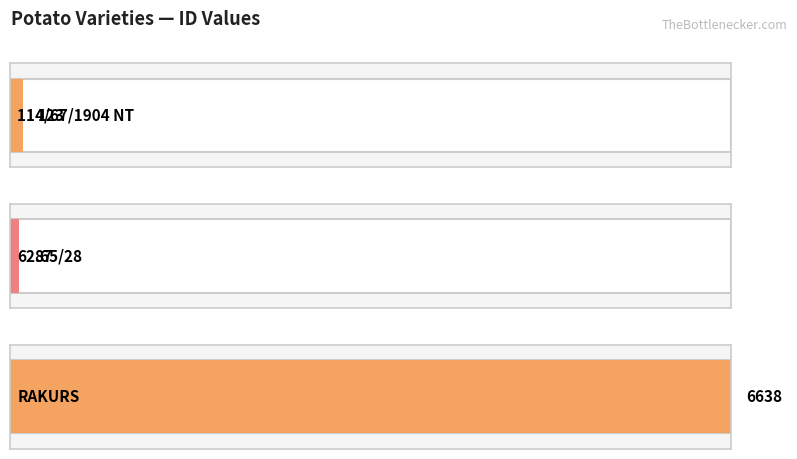

What is the sum of all values?

6848